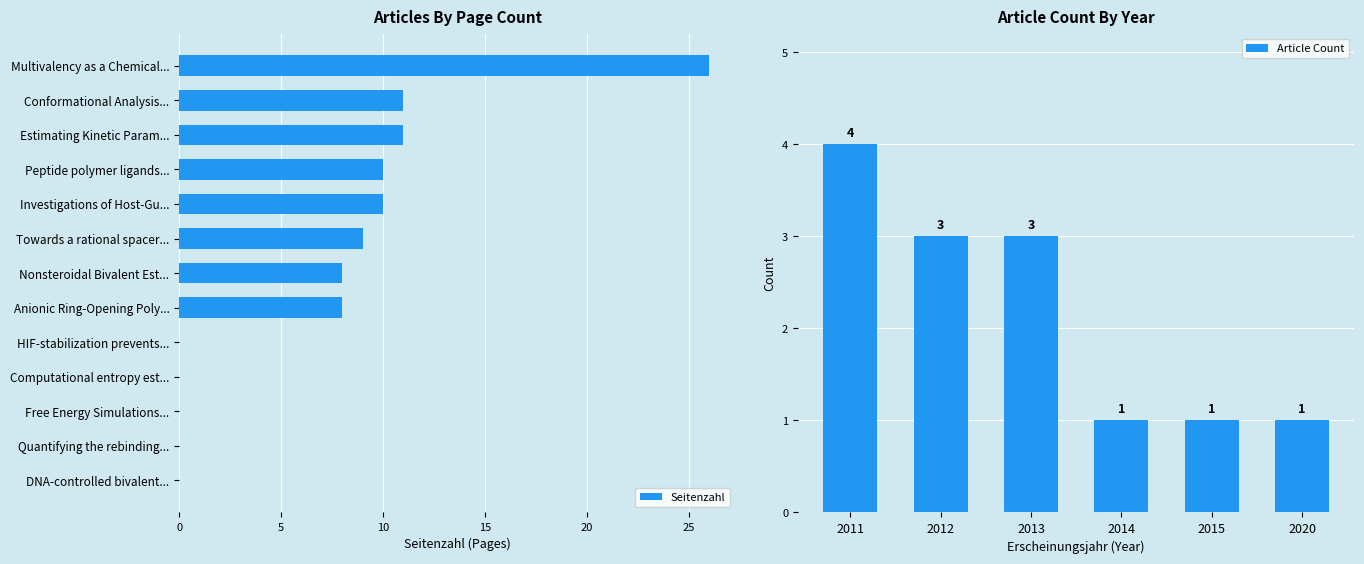

What is the greatest value displayed?

26